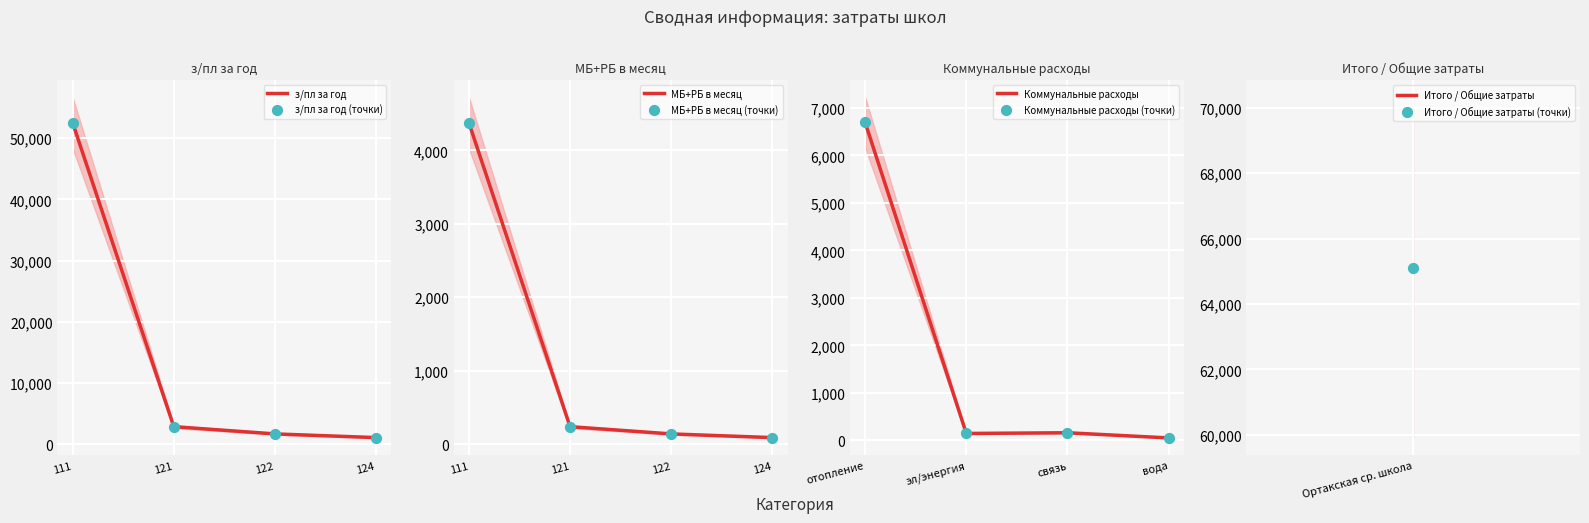

At how many categories does at least one series exceed 9885?

1